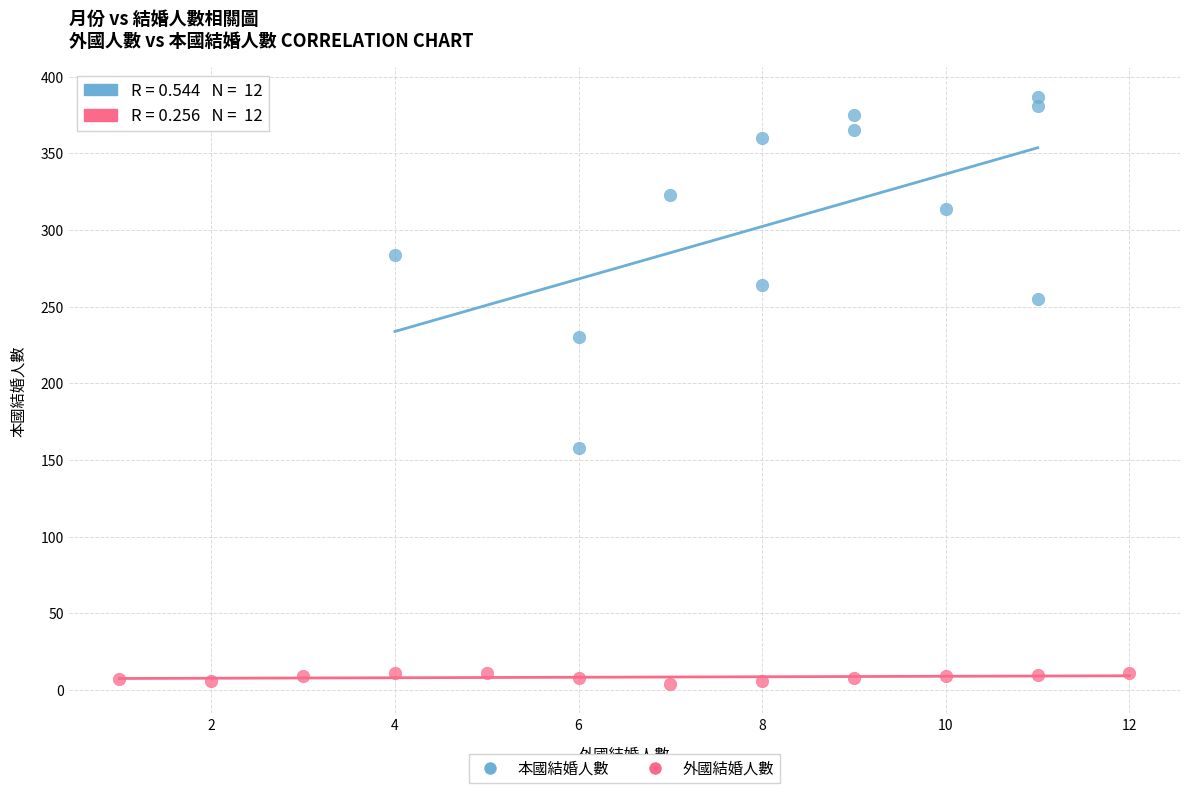

Which series contains the lowest Y value?

外國結婚人數